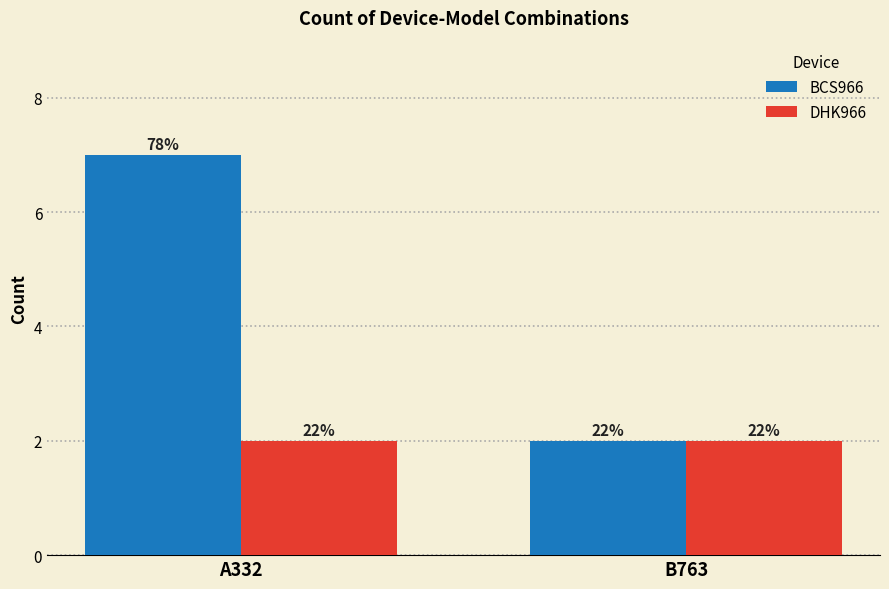

What are all the series names shown in the legend?

BCS966, DHK966